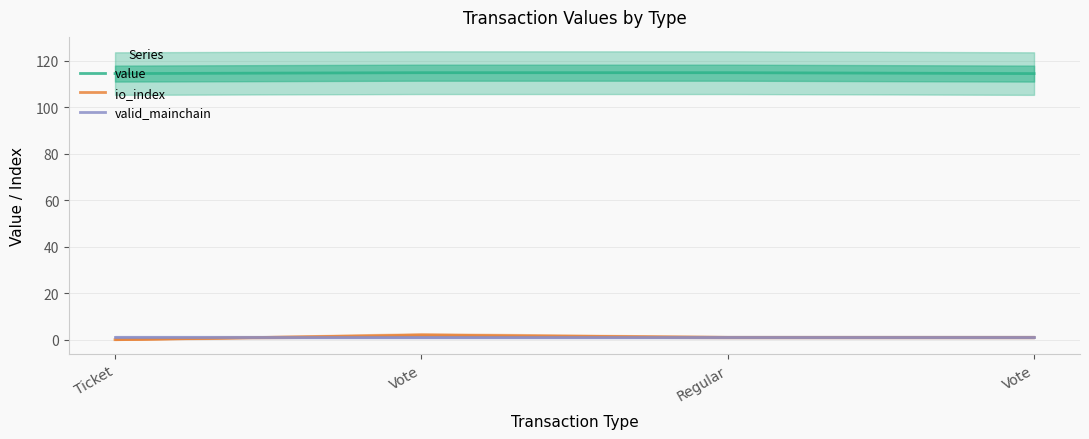

Which series has the largest total across all categories?

value